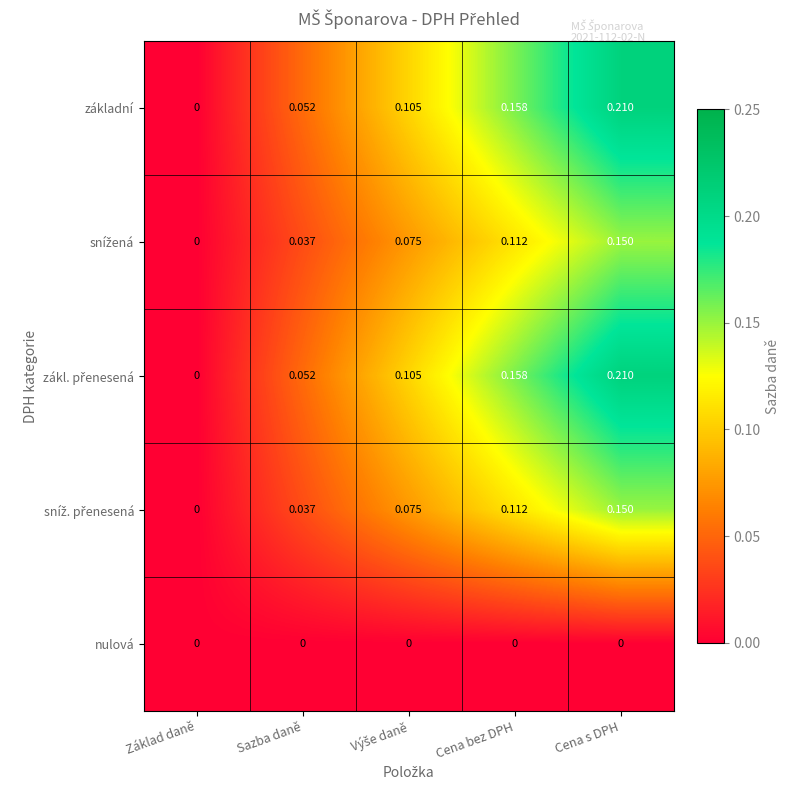

Where is základní nearest to the value 0?

Základ daně